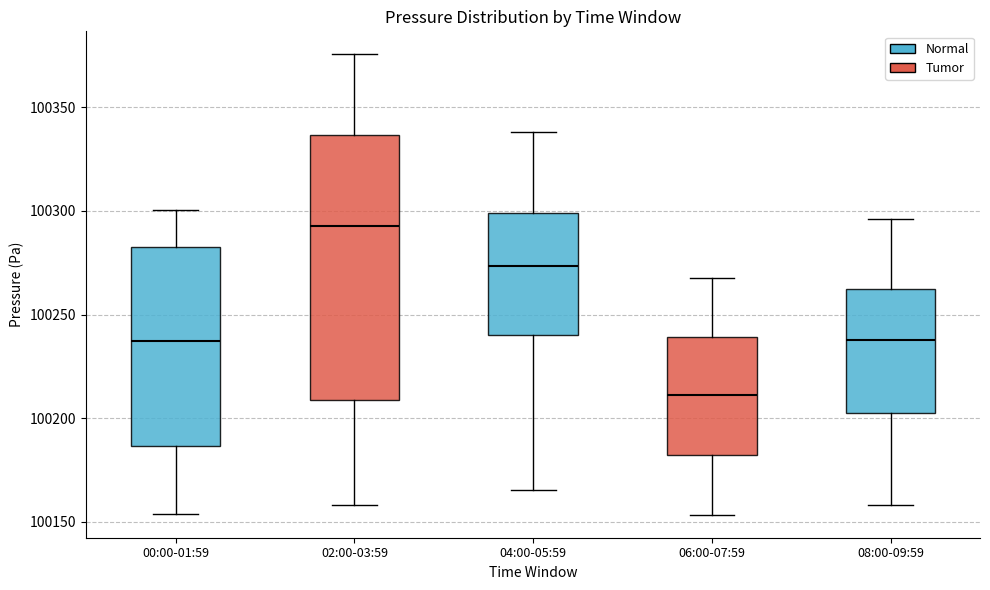

Which box is the tallest, from its lower edge to its upper edge?

02:00-03:59